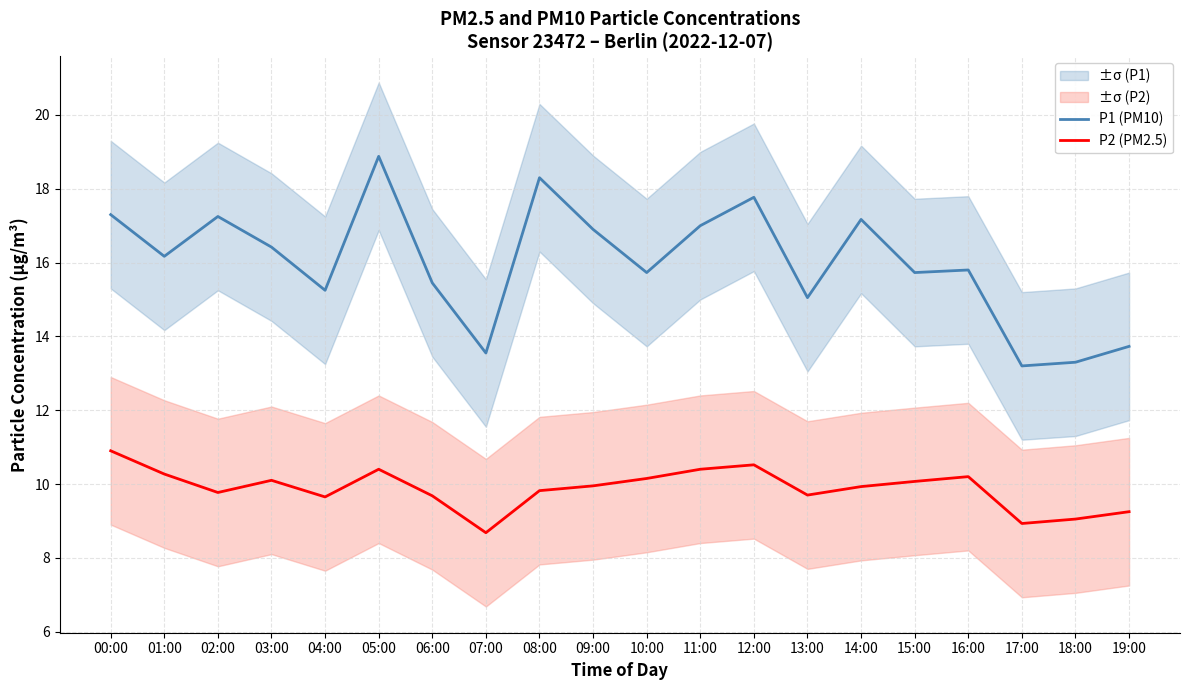

List the series in order of their overall mean, lowest first.

P2 (PM2.5), P1 (PM10)